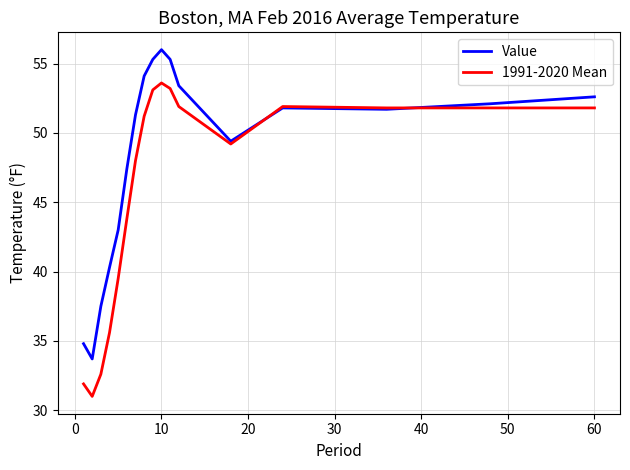

Which series has the largest range (max minus min)?

1991-2020 Mean